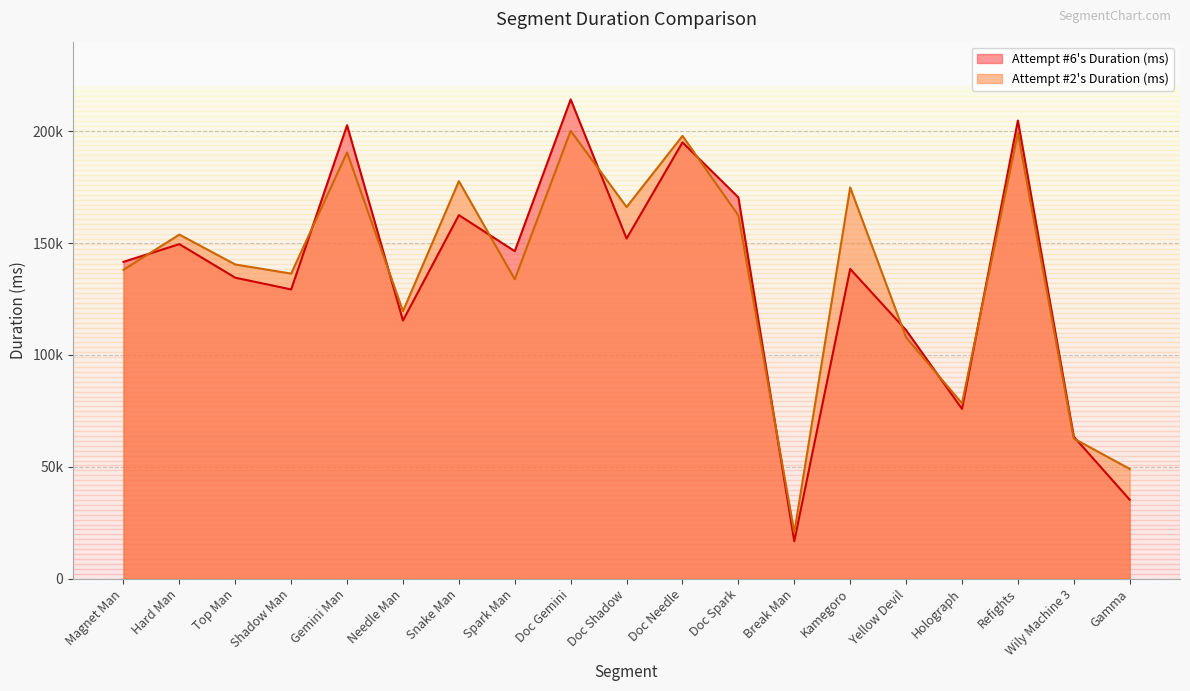

At how many categories does at least one series exceed 174446?

6